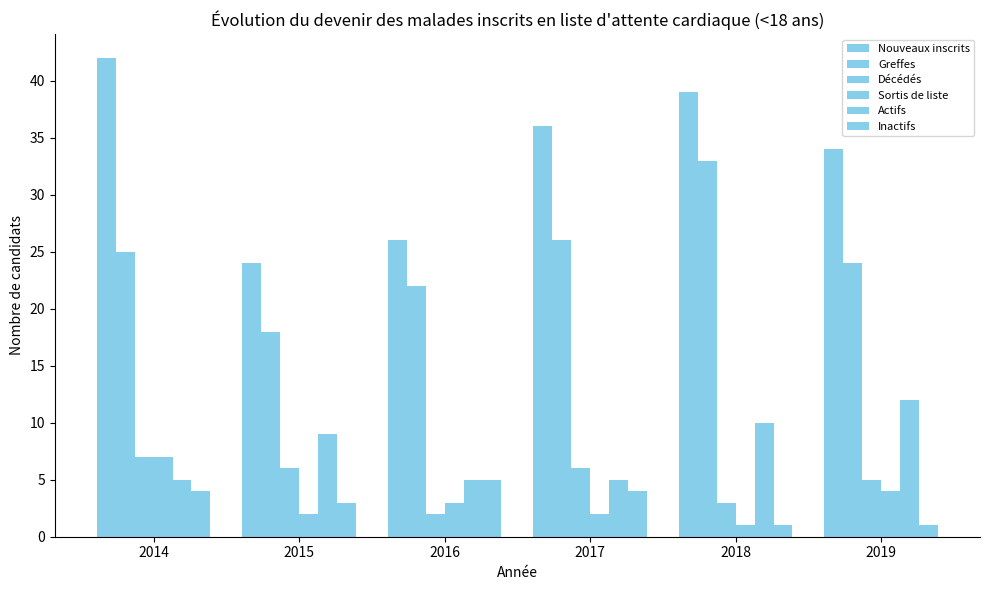

Reading right to left, extract all data points from this chart.

Nouveaux inscrits: 34	39	36	26	24	42
Greffes: 24	33	26	22	18	25
Décédés: 5	3	6	2	6	7
Sortis de liste: 4	1	2	3	2	7
Actifs: 12	10	5	5	9	5
Inactifs: 1	1	4	5	3	4